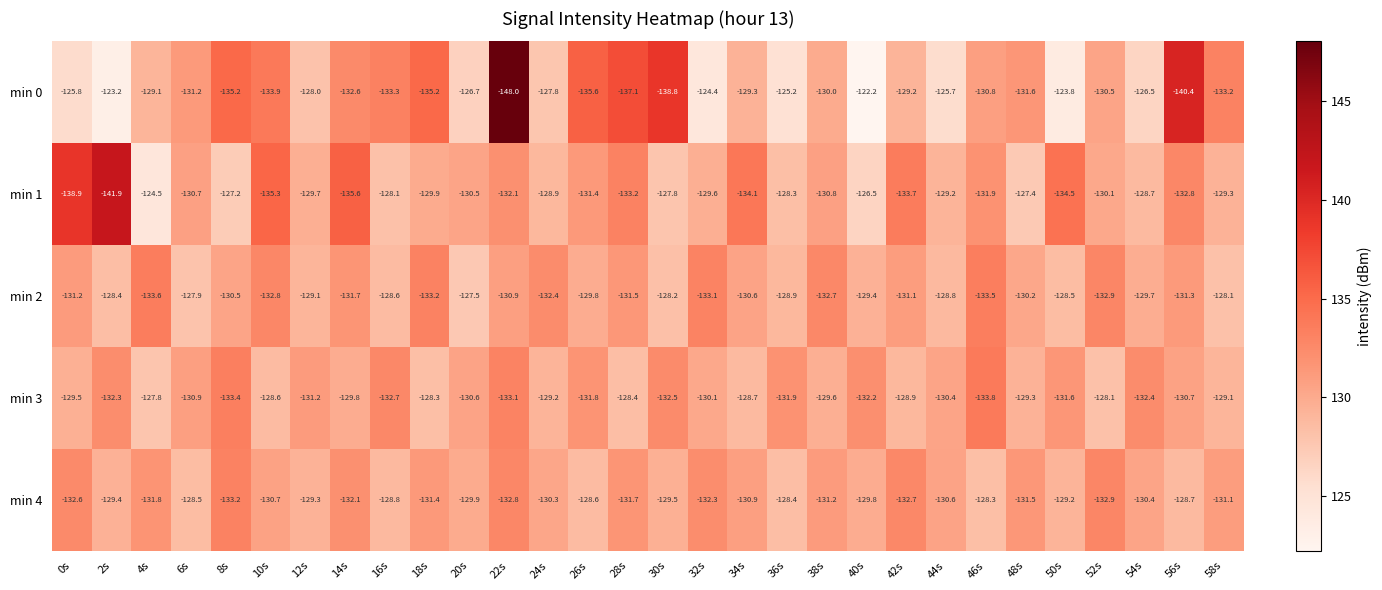

Which series has the largest range (max minus min)?

min 0